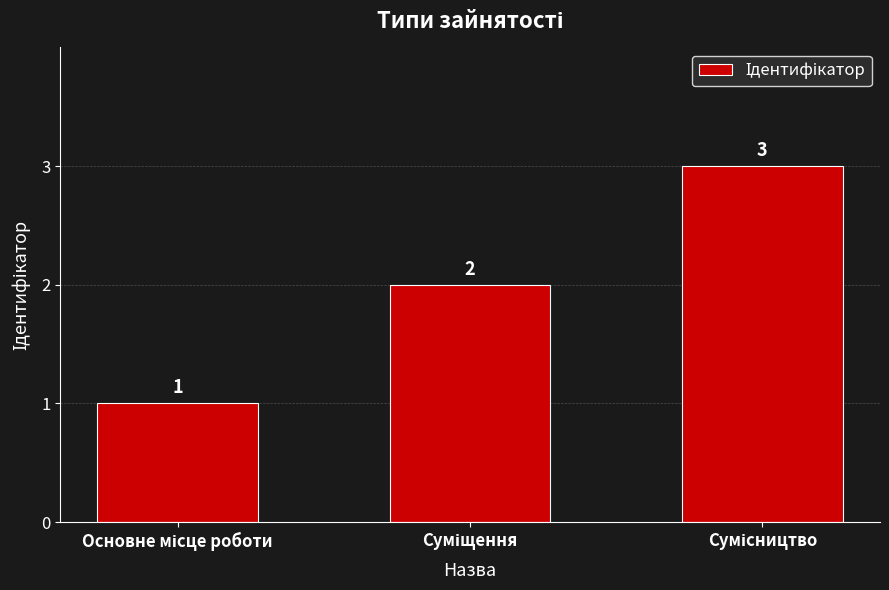

What is the greatest value displayed?

3